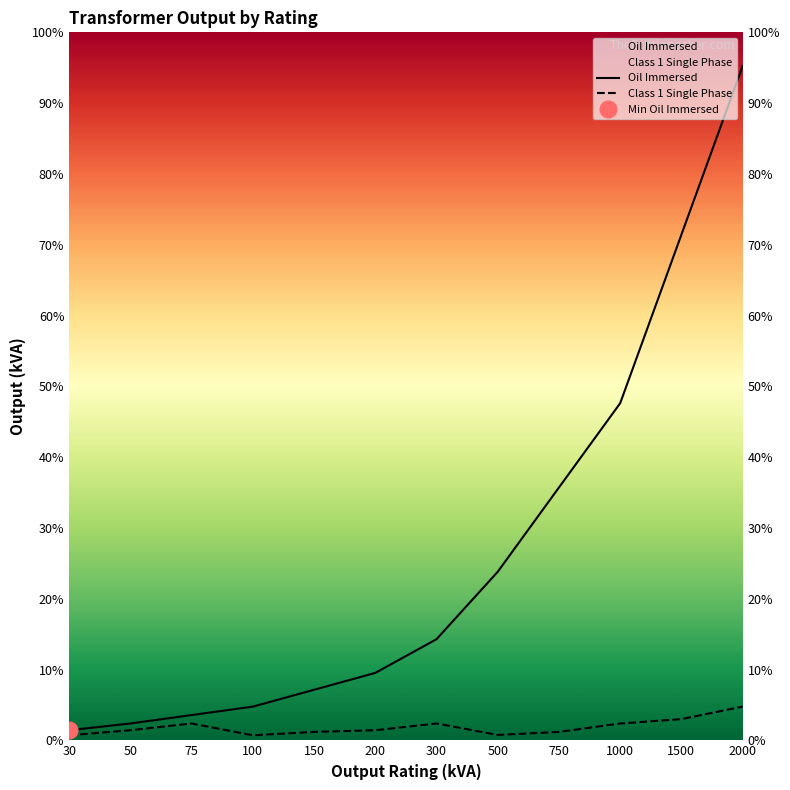

True or false: Oil Immersed and Class 1 Single Phase intersect in this chart.

False